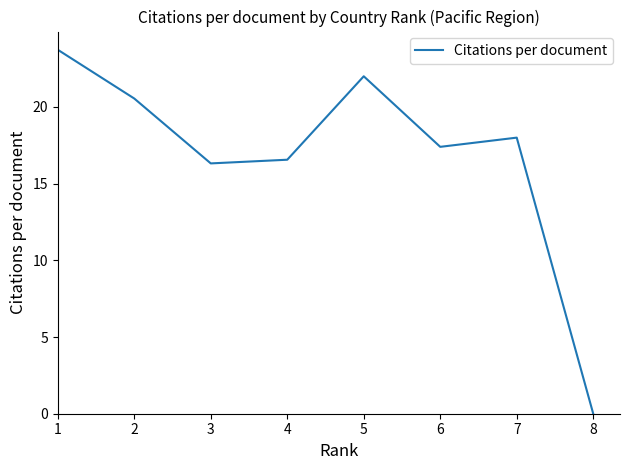

How many values are below 18?

4